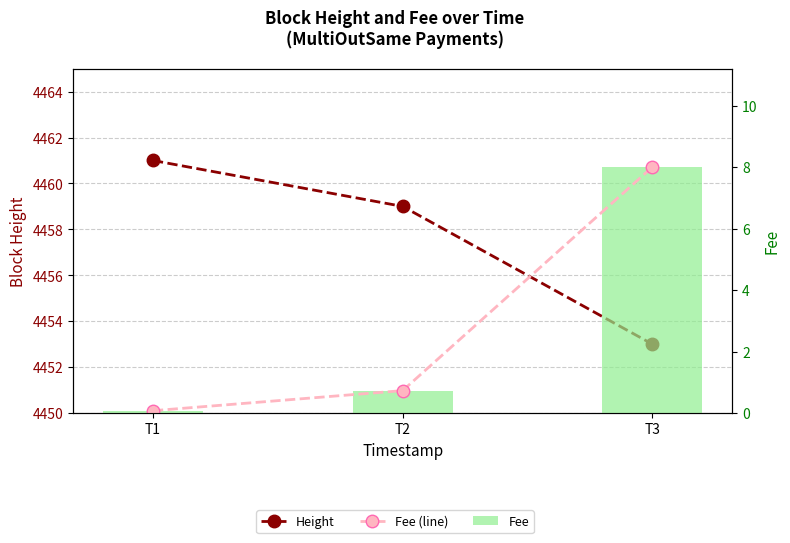

Reading left to right, list all the values displayed in this chart.

Height: 4461.0	4459.0	4453.0
Fee (line): 0.1	0.7	8.0
Fee: 0.1	0.7	8.0